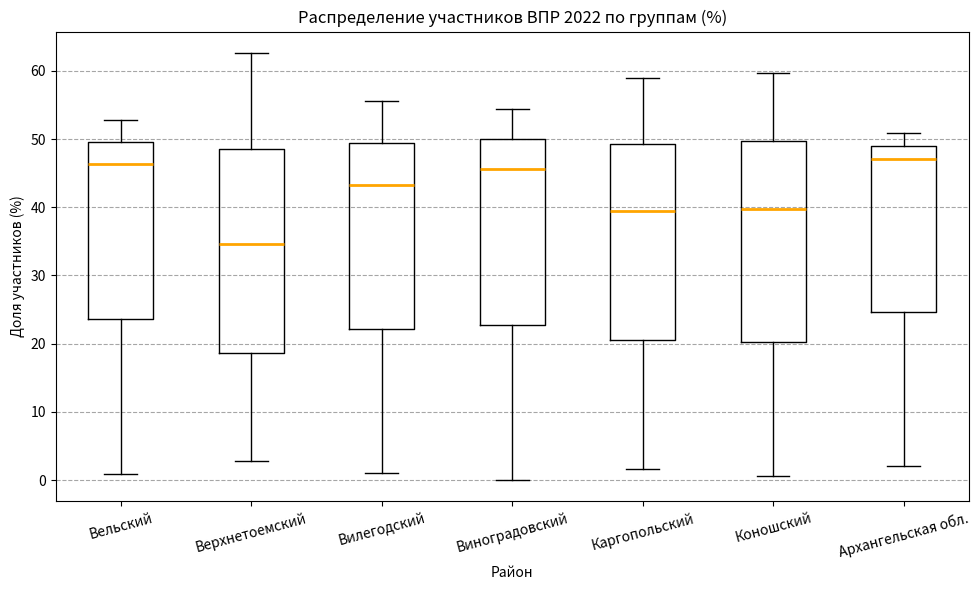

Where is the lower edge of the box for Вельский on the y-axis? The values are not printed on the chart, so give them approximately, as read against the axis.

24